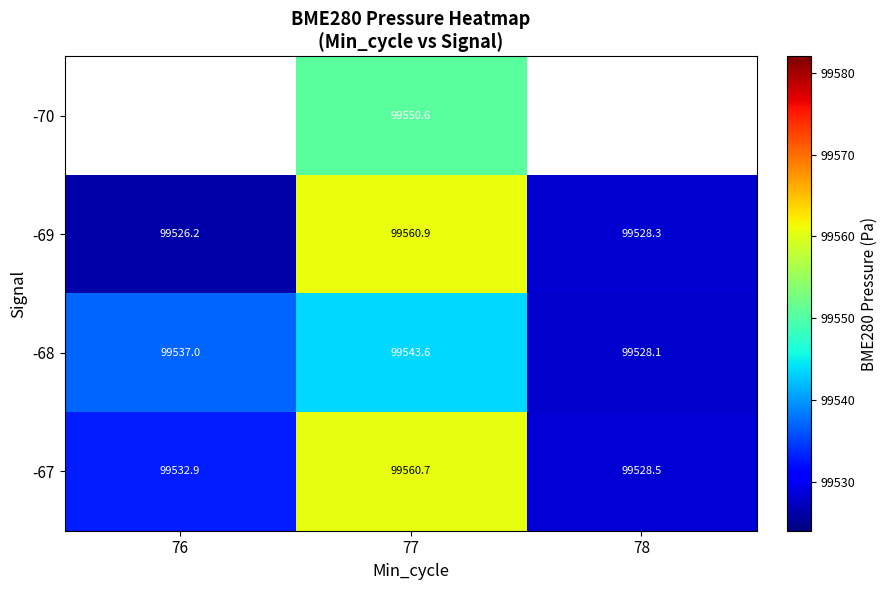

What is the sum of the -69 values at 78 and 76?

199054.5